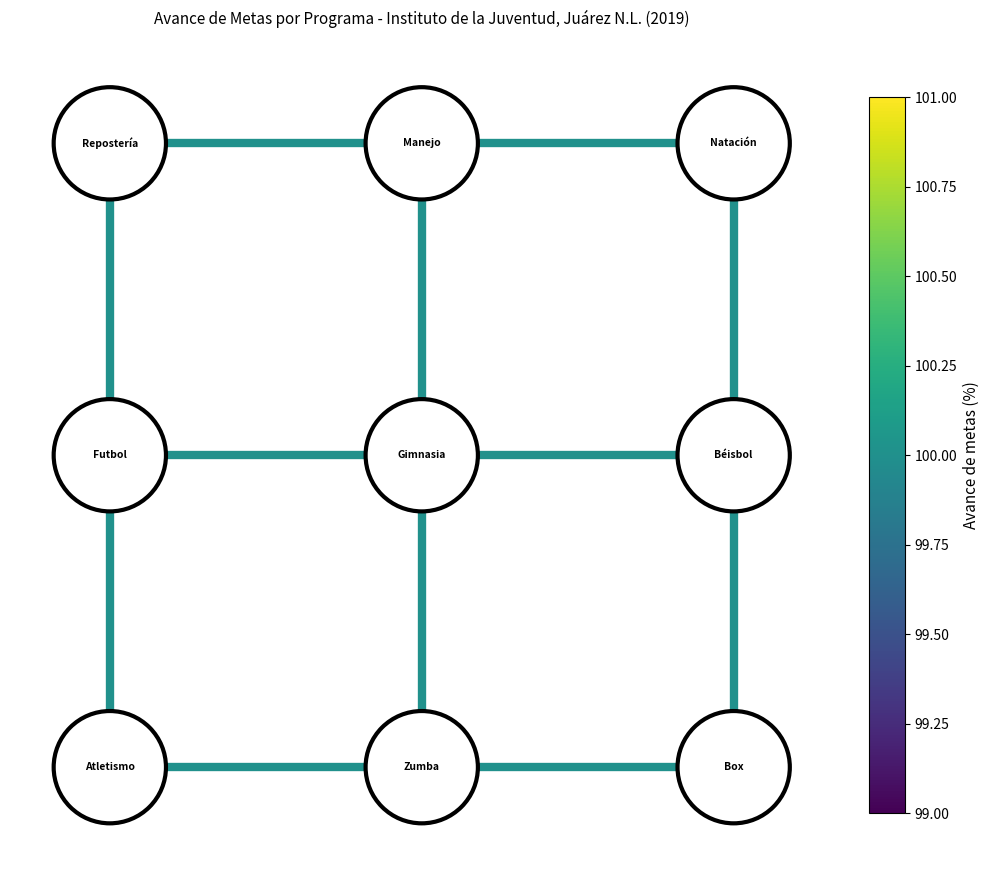

List the series in order of their peak value, highest first.

edge_(0.0, 5.0)_(2.5, 5.0), edge_(0.0, 5.0)_(0.0, 2.5), edge_(2.5, 5.0)_(5.0, 5.0), edge_(2.5, 5.0)_(2.5, 2.5), edge_(5.0, 5.0)_(5.0, 2.5), edge_(0.0, 2.5)_(2.5, 2.5), edge_(0.0, 2.5)_(0.0, 0.0), edge_(2.5, 2.5)_(5.0, 2.5), edge_(2.5, 2.5)_(2.5, 0.0), edge_(5.0, 2.5)_(5.0, 0.0), edge_(0.0, 0.0)_(2.5, 0.0), edge_(2.5, 0.0)_(5.0, 0.0)